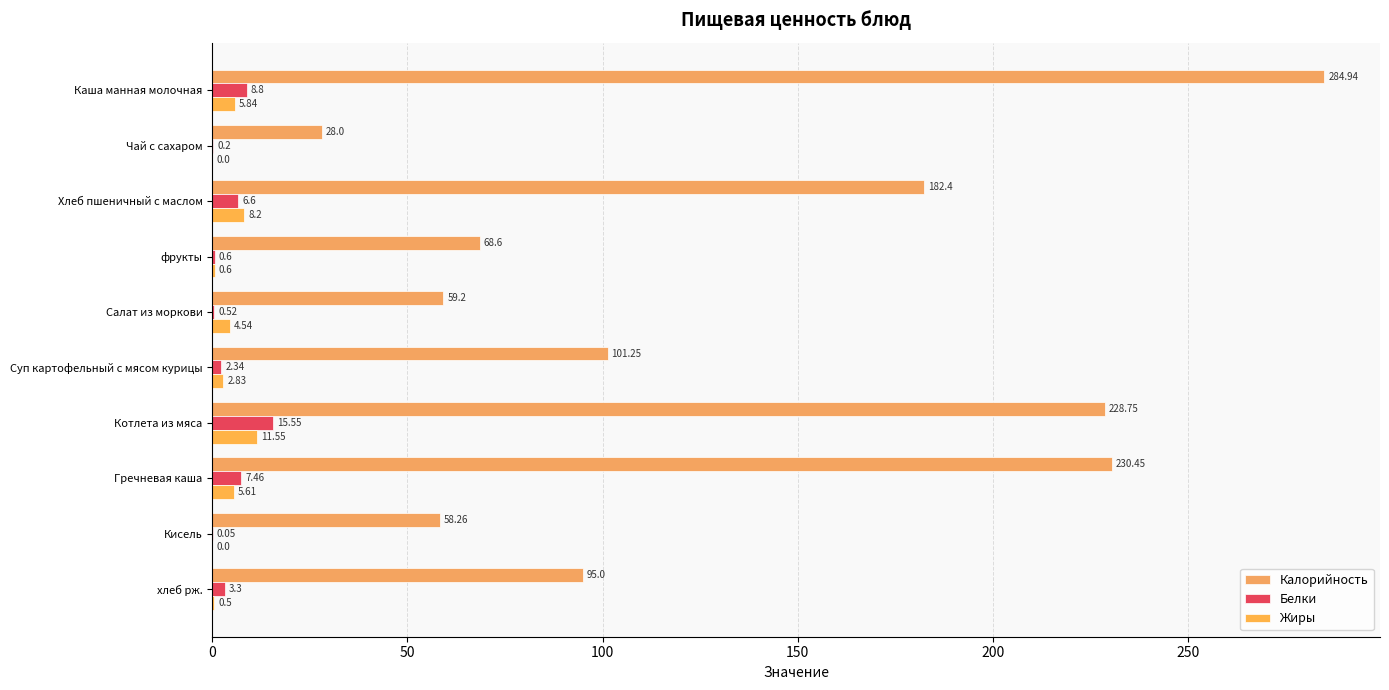

What is the average value of the Калорийность series?

133.7